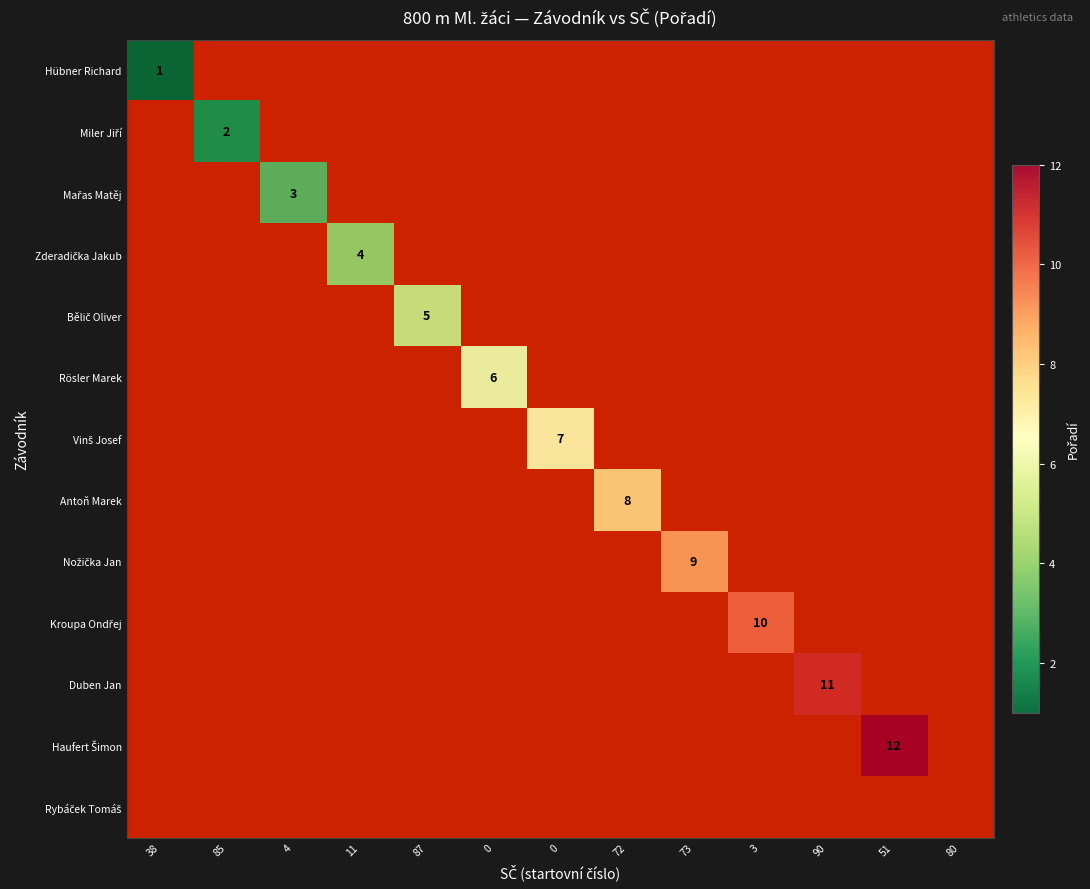

List the labels in order of Duben Jan value, smallest first.

38, 85, 4, 11, 87, 0, 0, 72, 73, 3, 90, 51, 80